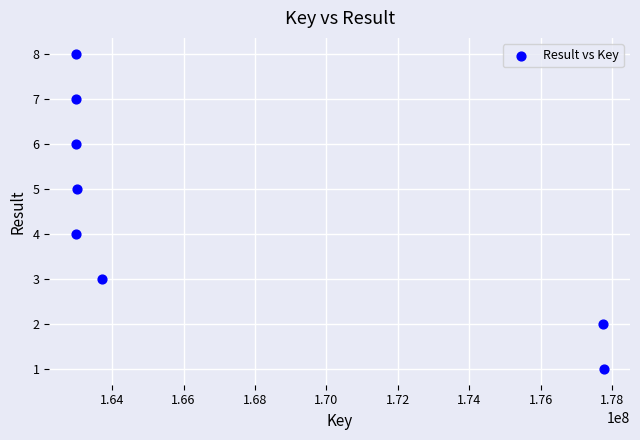

What is the range of Y values (max minus min)?

7